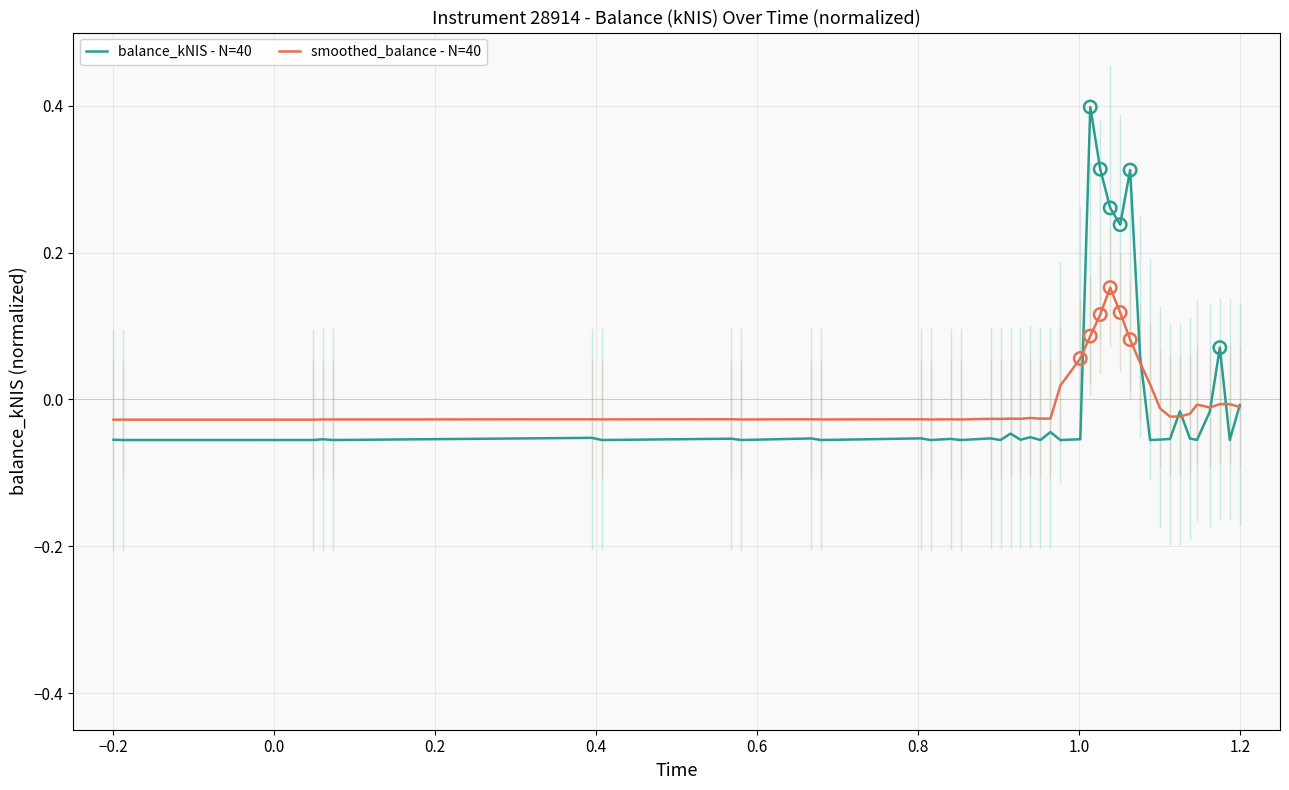

Which series has the widest spread of values?

balance_kNIS - N=40